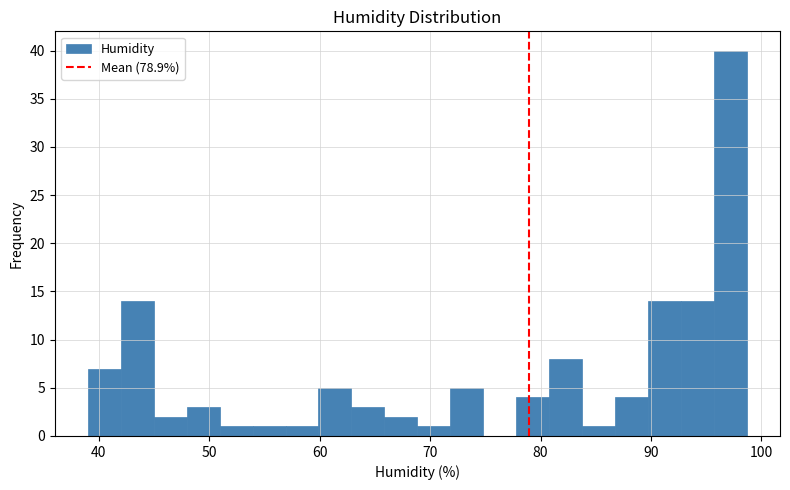

Around what value on the x-axis is the tallest bar? Give the approximate position of its centre, as read against the axis.

97